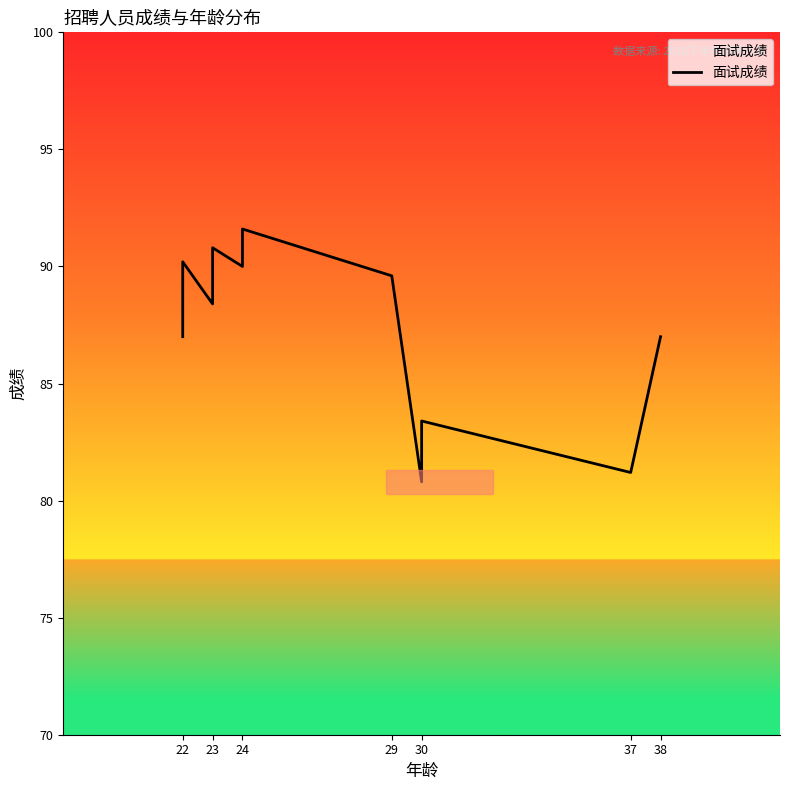

What is the average value?

87.3